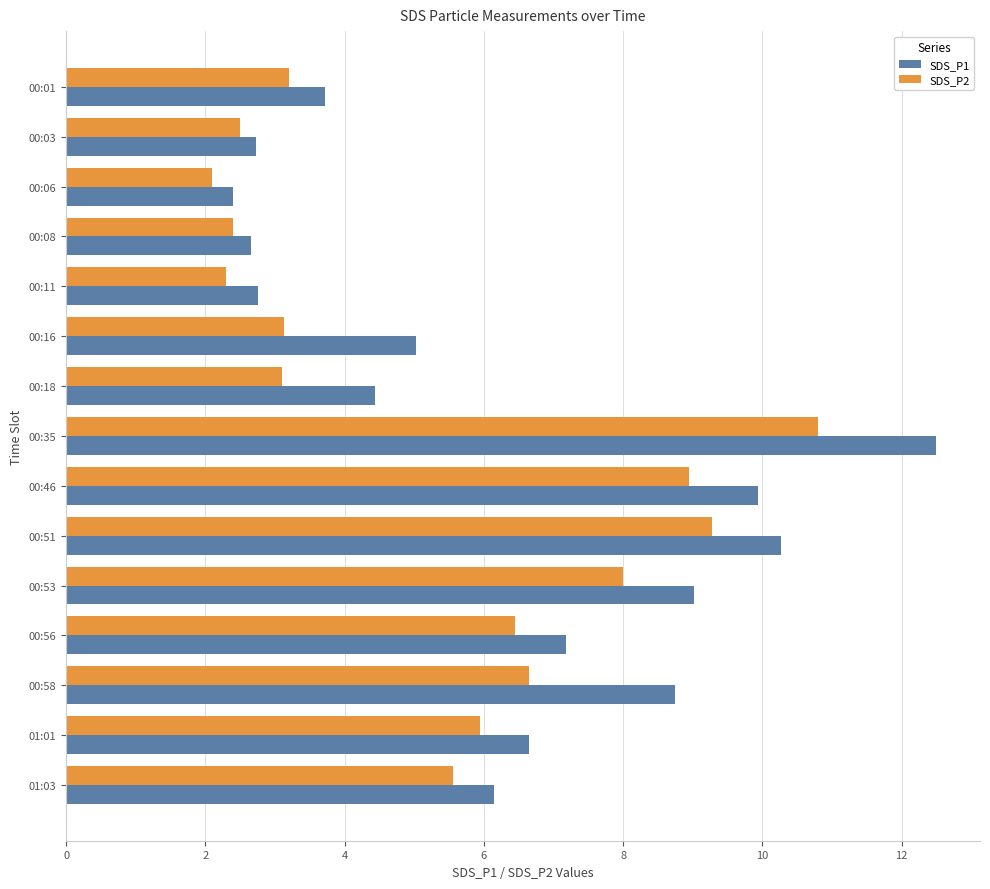

List the series in order of their overall mean, lowest first.

SDS_P2, SDS_P1